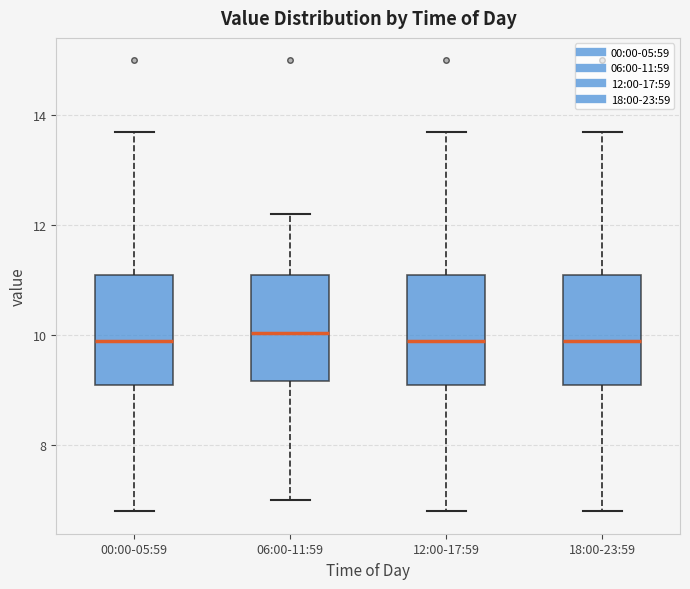

Reading left to right, read every box against the y-axis: the position of its median line, the range the box covers, and the ends of its whiskers. The values are not printed on the chart, so give them approximately, as read against the axis.

00:00-05:59: median 10.0, box 9.2 to 11.2, whiskers 6.8 to 13.8
06:00-11:59: median 10.0, box 9.2 to 11.2, whiskers 7.0 to 12.2
12:00-17:59: median 10.0, box 9.2 to 11.2, whiskers 6.8 to 13.8
18:00-23:59: median 10.0, box 9.2 to 11.2, whiskers 6.8 to 13.8